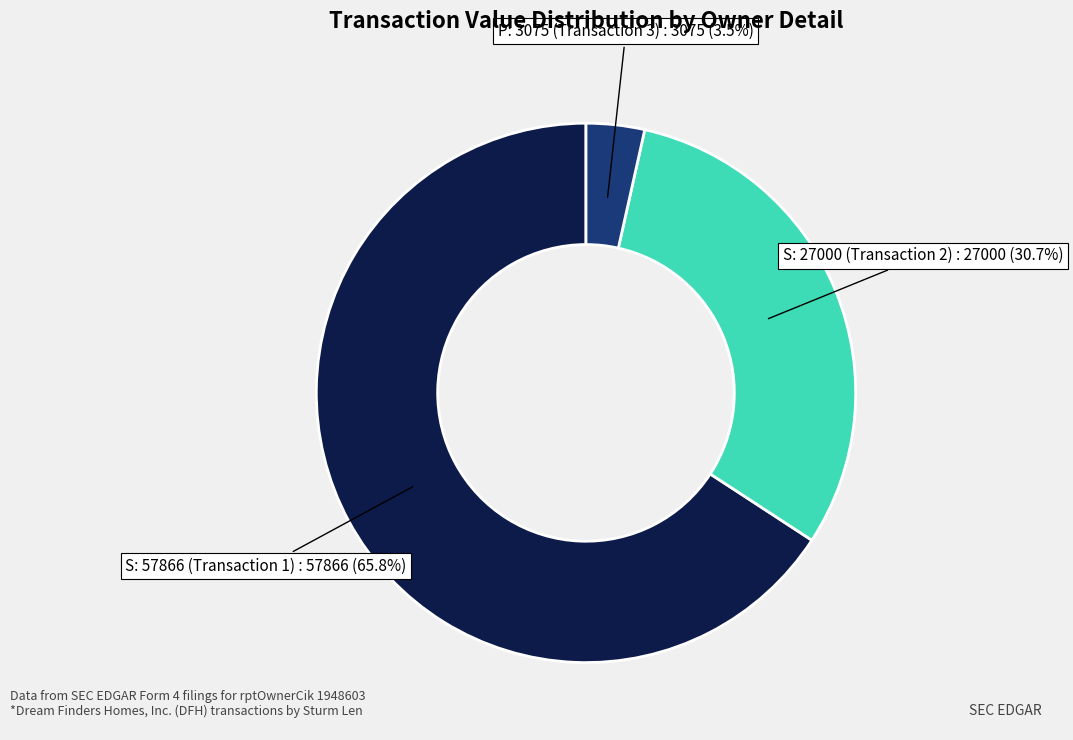

Does any single category account for the majority?

Yes